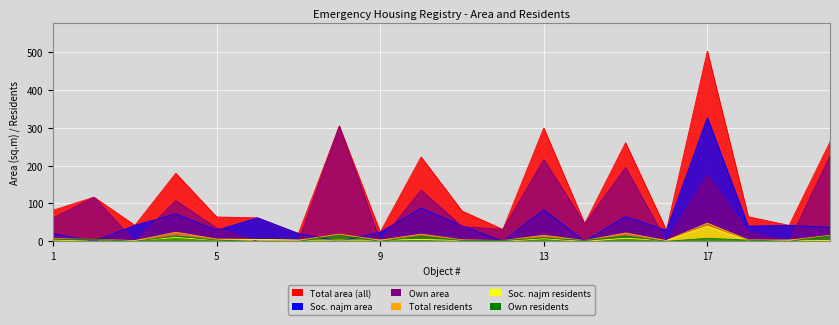

True or false: Total area (all) and Total residents cross at least once.

False